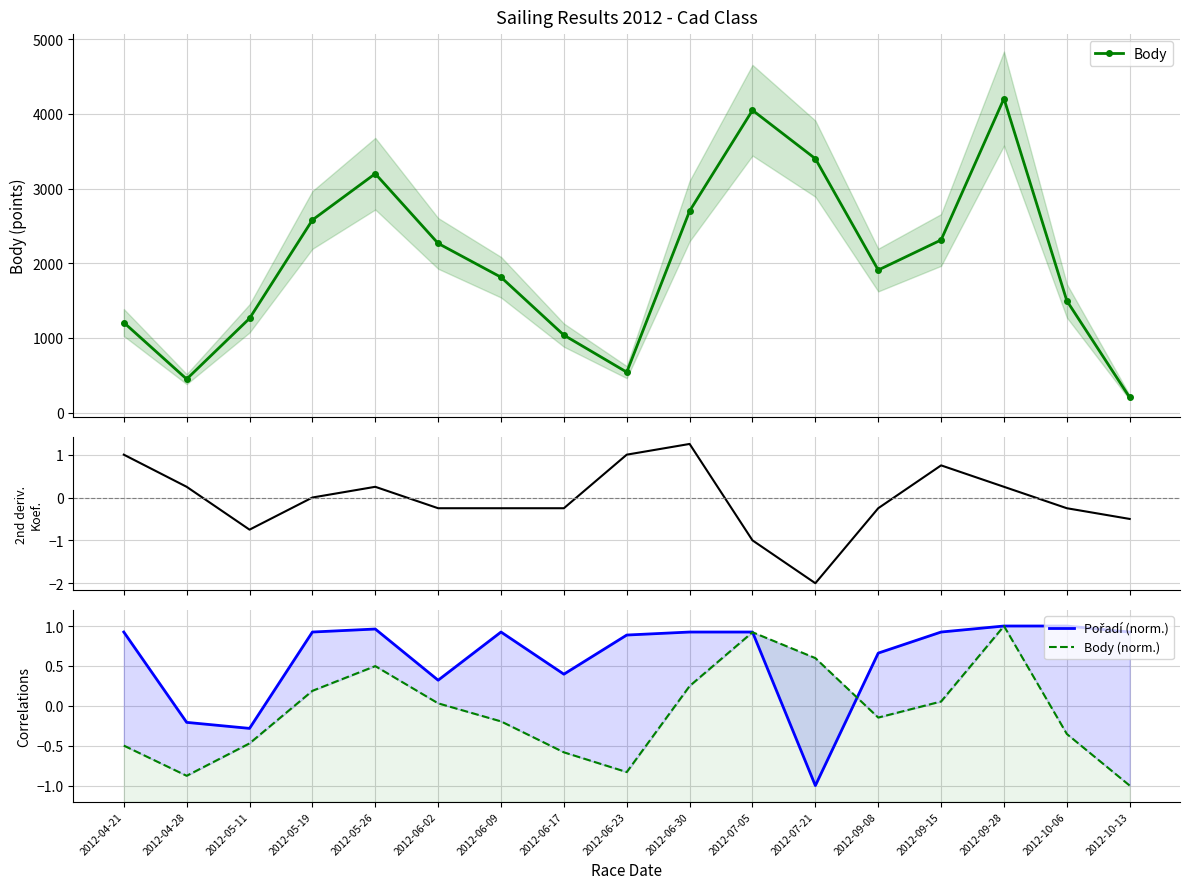

Between 2012-04-21 and 2012-05-19, which series saw the biggest shift?

Body